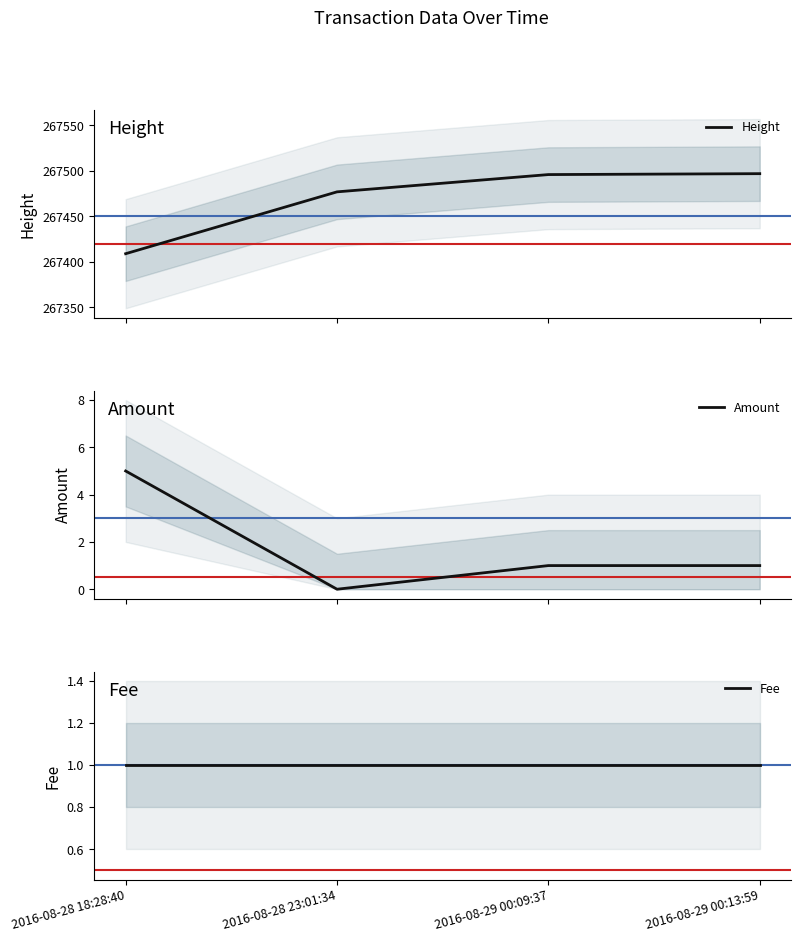

Is it true that Fee equals 2 at 2016-08-28 18:28:40?

False